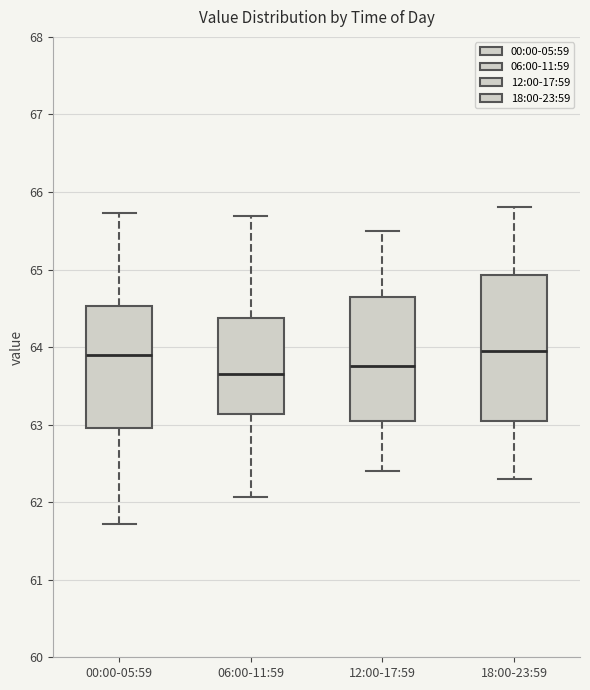

Where does the lower whisker of the box for 06:00-11:59 end on the y-axis? The values are not printed on the chart, so give them approximately, as read against the axis.

62.1